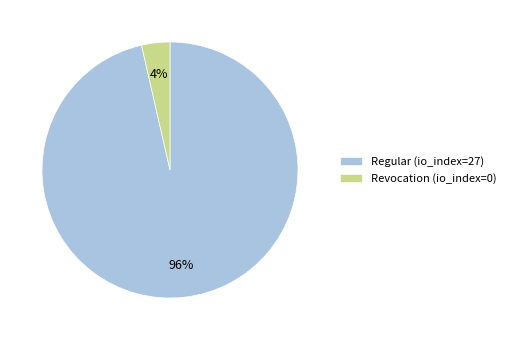

Rank the categories by value from lowest to highest.

Revocation (io_index=0), Regular (io_index=27)